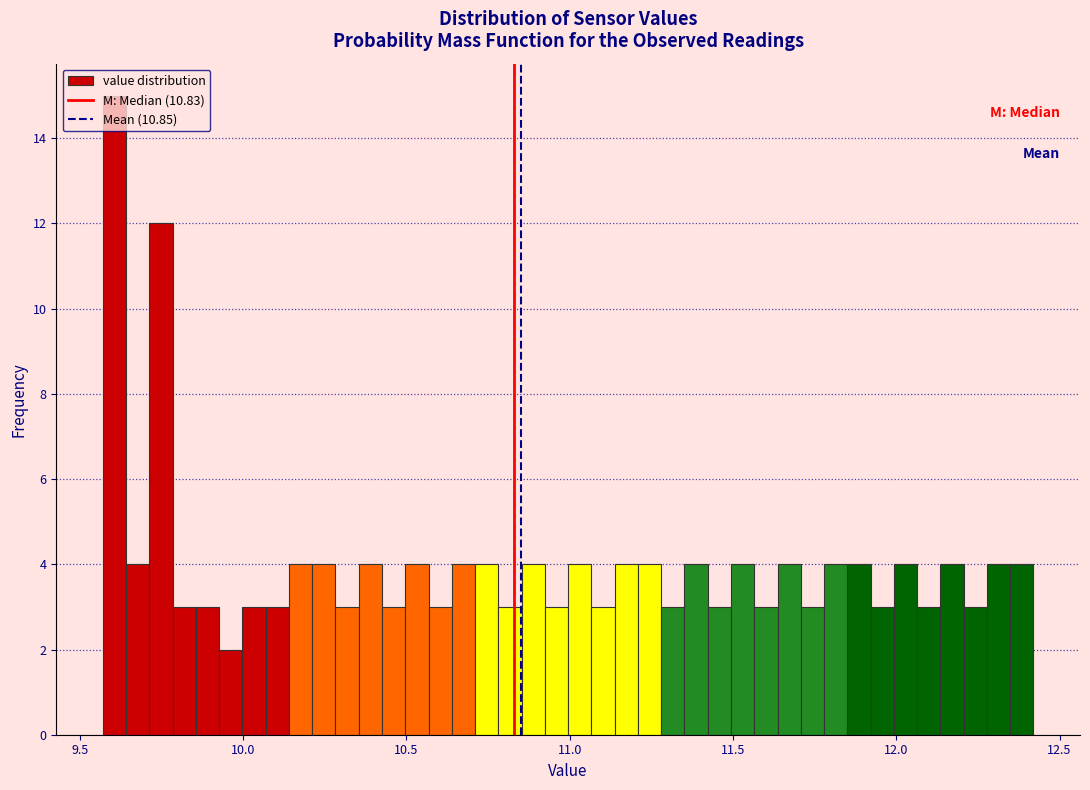

Around what value on the x-axis is the tallest bar? Give the approximate position of its centre, as read against the axis.

9.60